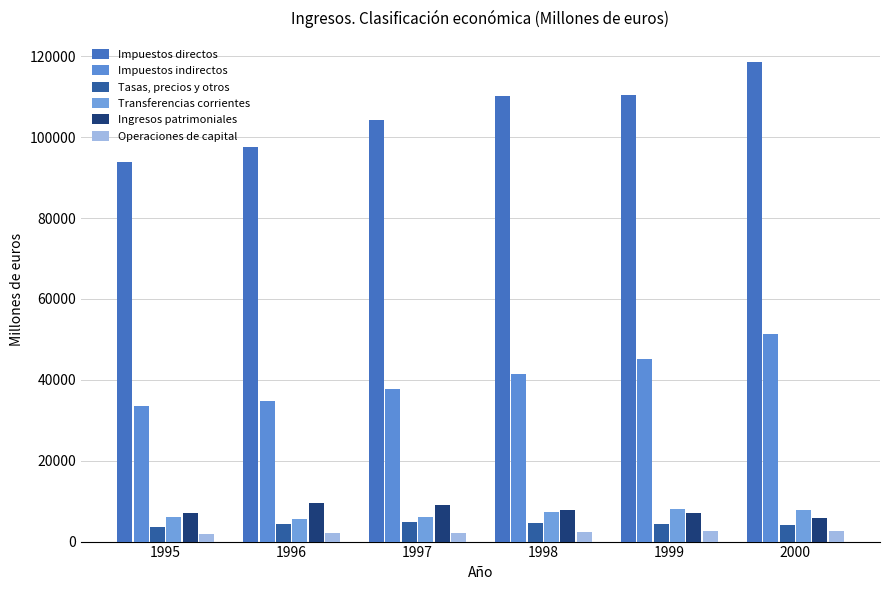

What is the value of the Operaciones de capital bar at the 1st from the left?

1998.1